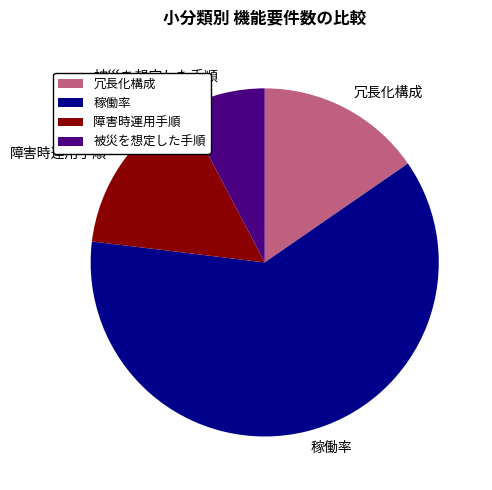

Combined, do 障害時運用手順 and 稼働率 account for over 50%?

Yes